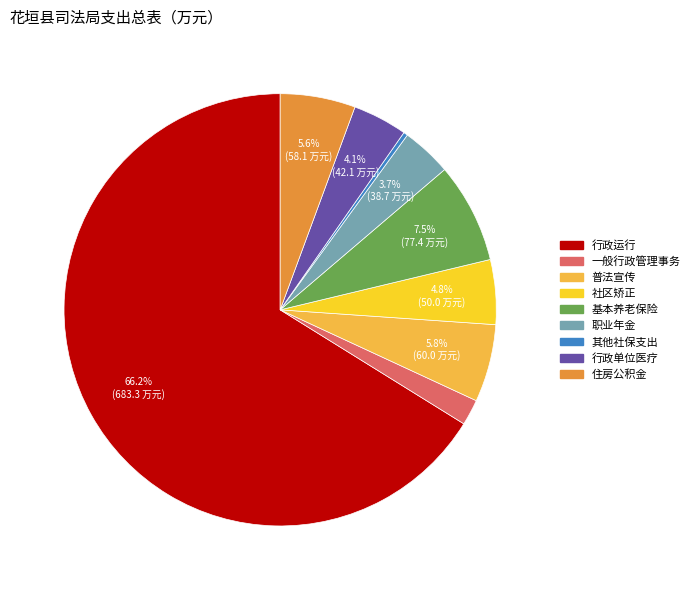

Is there a majority slice in this chart?

Yes